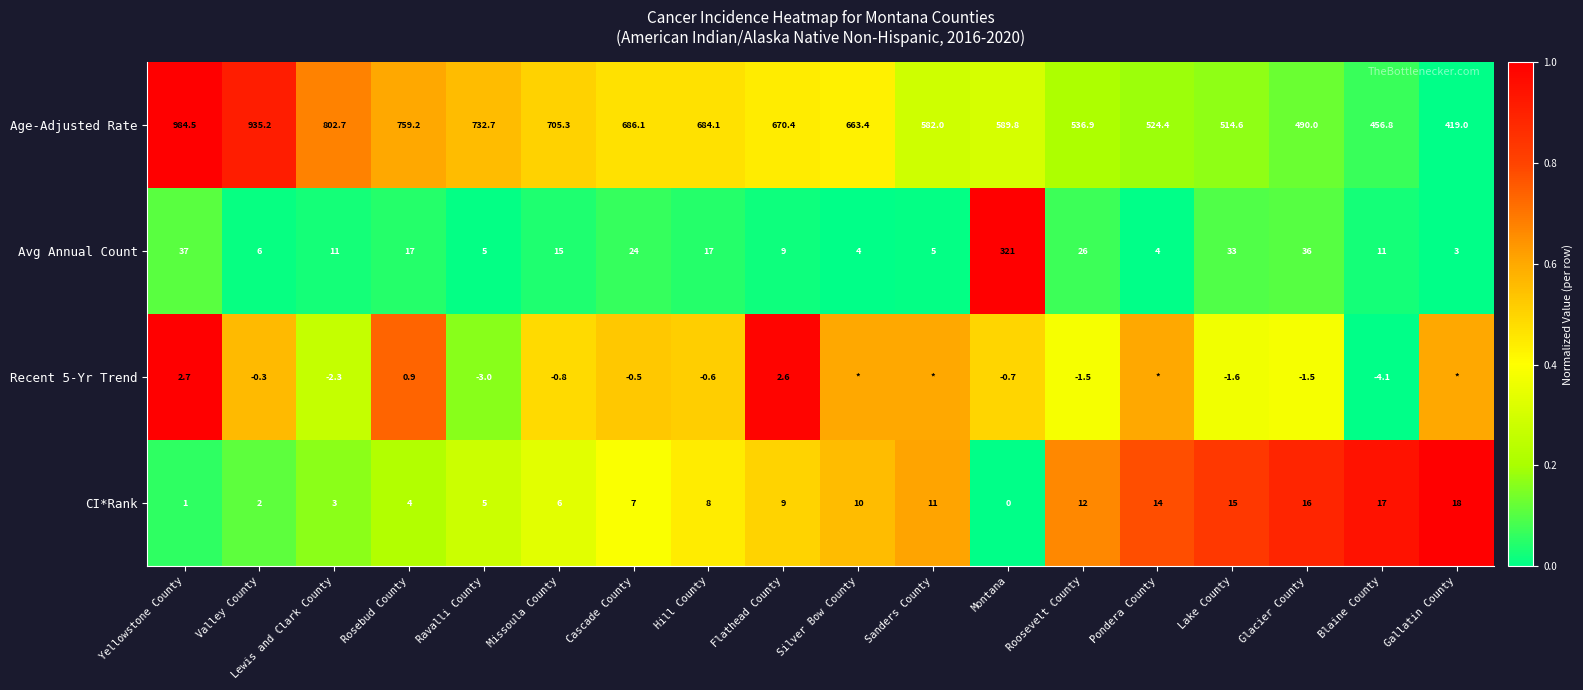

At which label does Avg Annual Count first exceed 15?

Yellowstone County